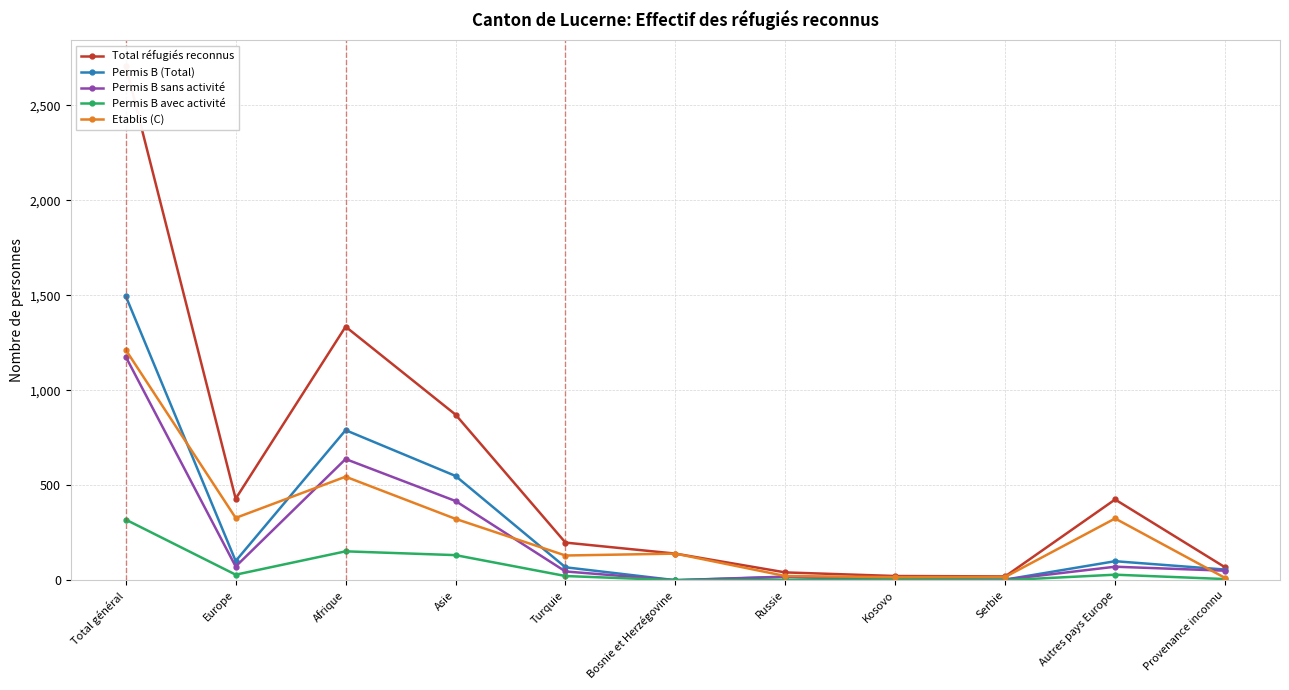

At which label is Permis B avec activité closest to 159?

Afrique